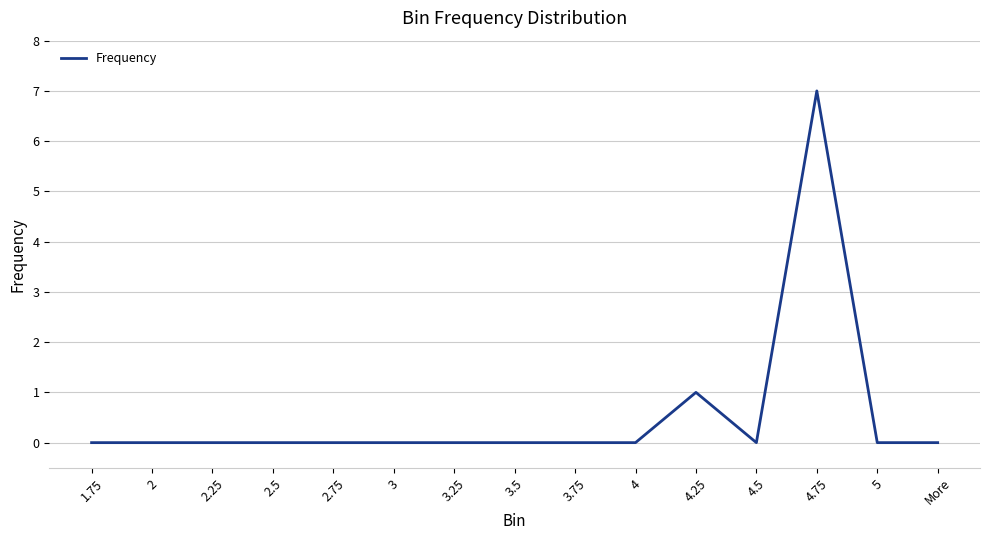

True or false: there are more than 0 points higher than both neighbors.

True